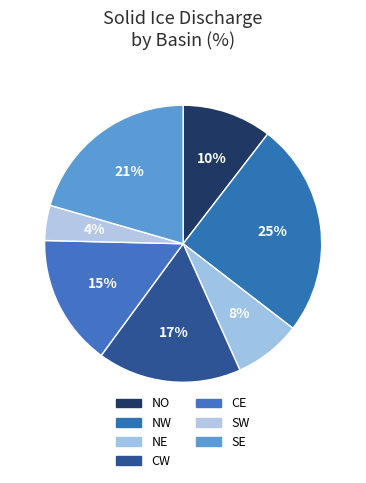

How many segments does this pie chart have?

7